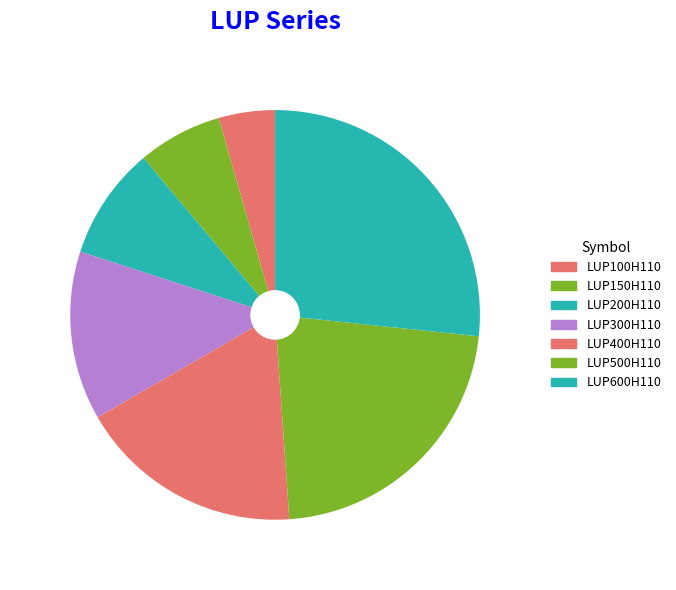

How many segments does this pie chart have?

7